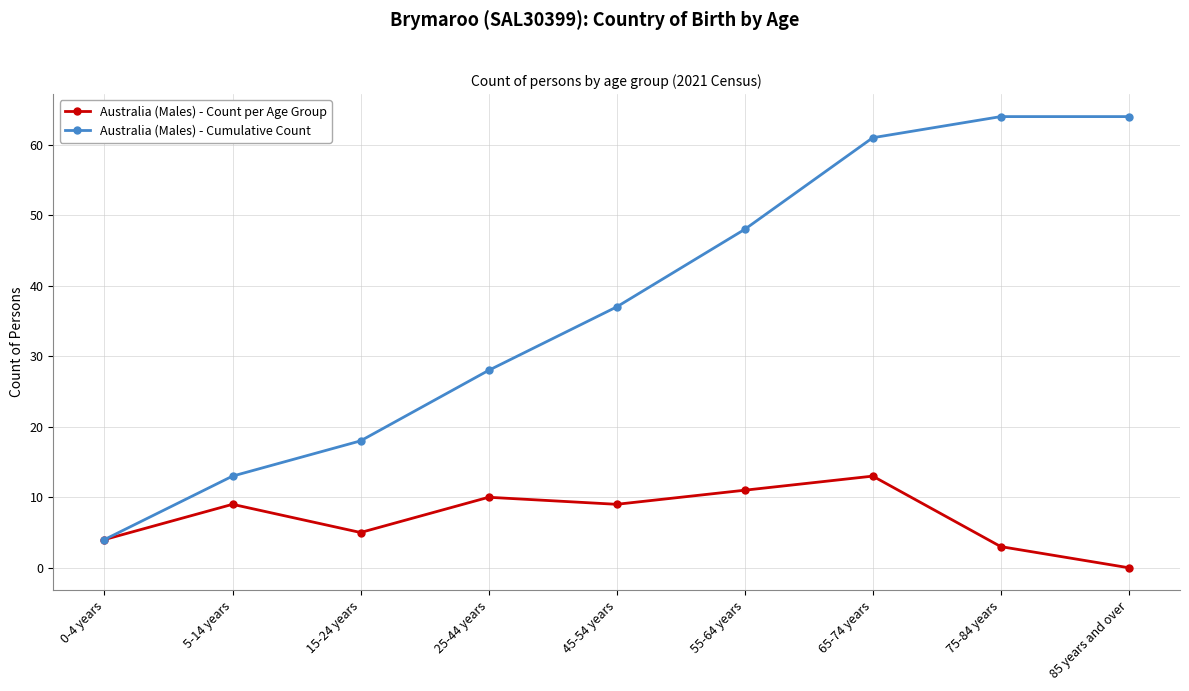

What is the sum of the Australia (Males) - Cumulative Count values at 85 years and over and 55-64 years?

112